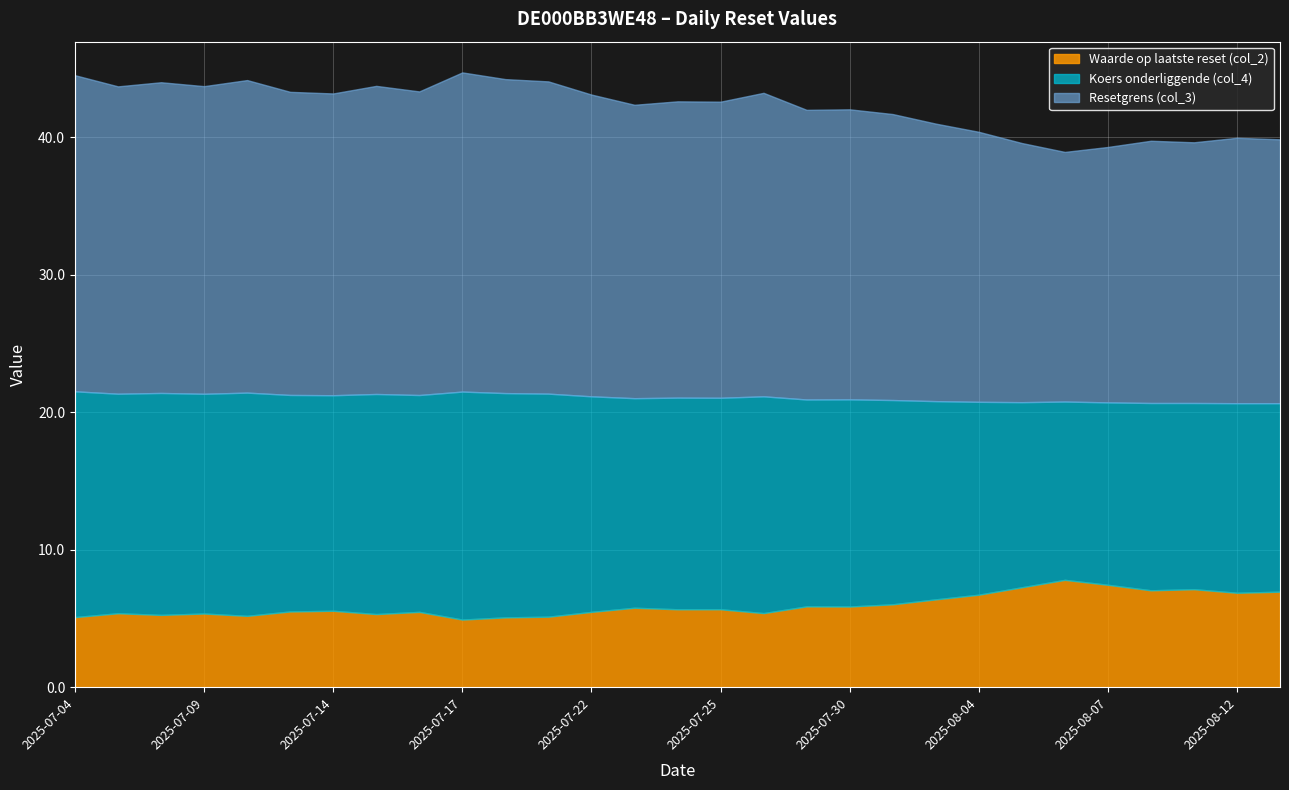

At which label does Koers onderliggende (col_4) reach its peak?

2025-07-17